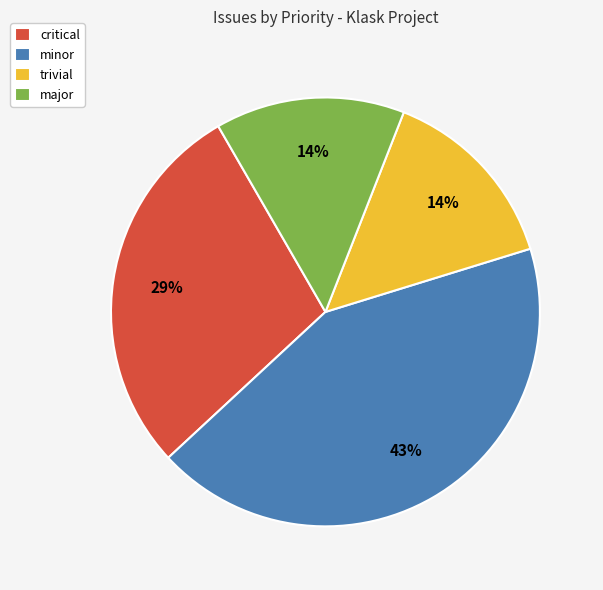

Do major and minor together represent more than half of the pie?

Yes